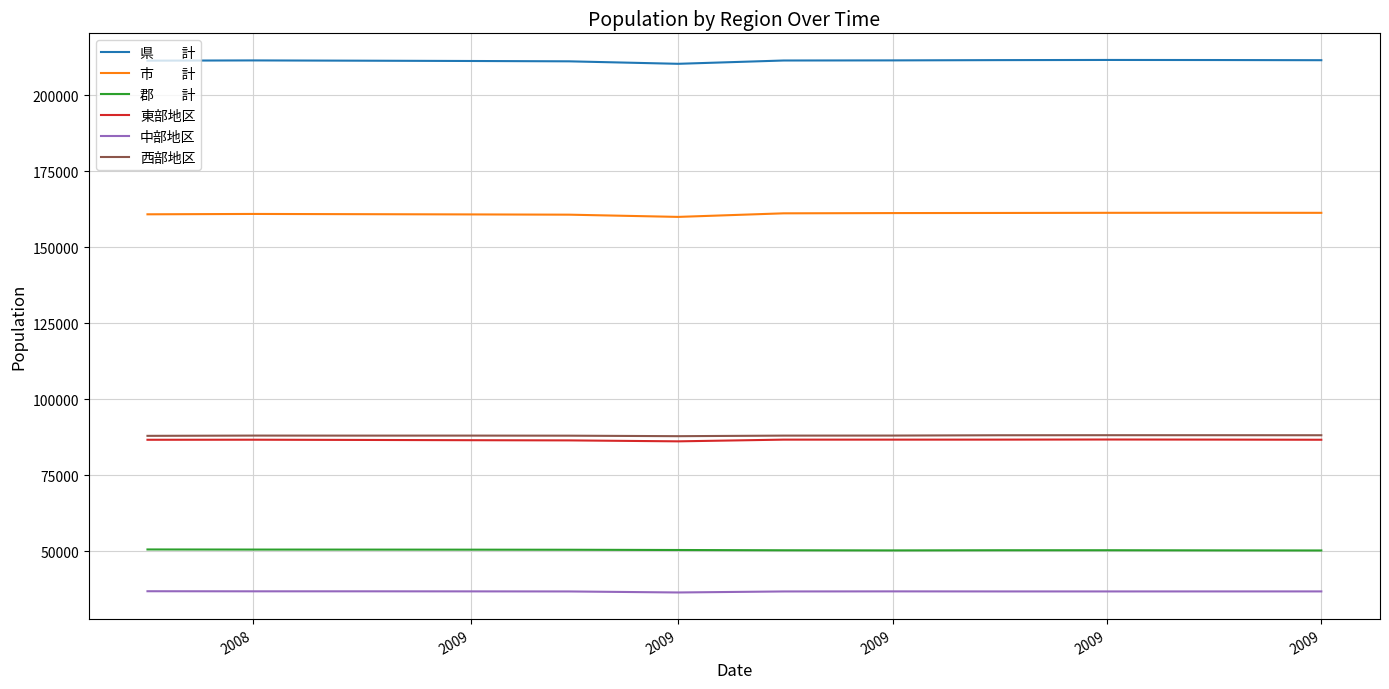

What is the minimum value shown in the chart?

36407